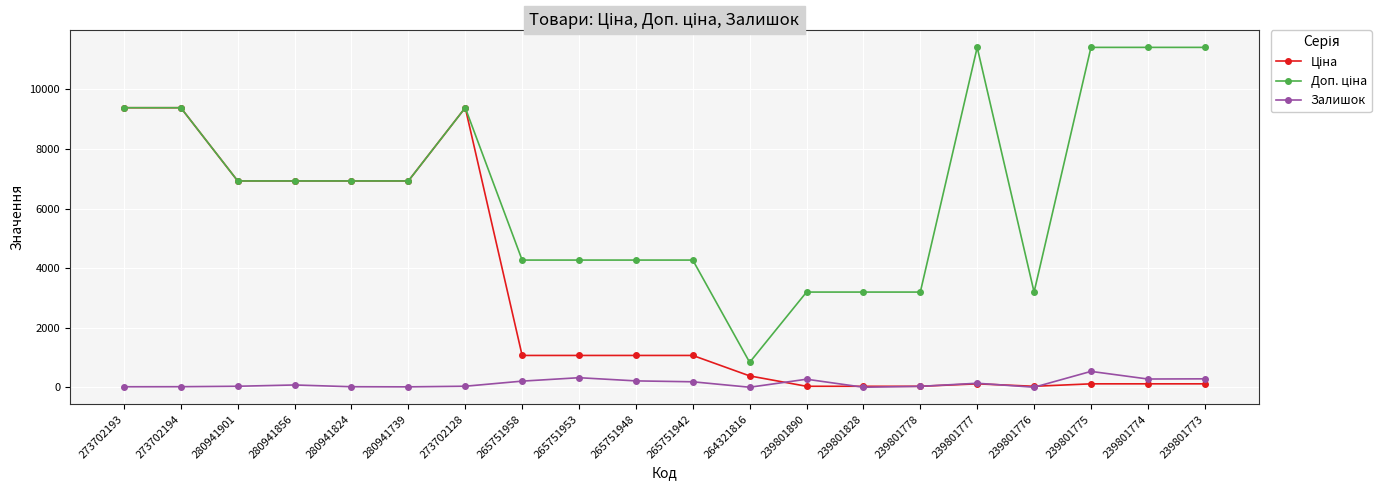

What is the label of the 7th point from the right?

239801828